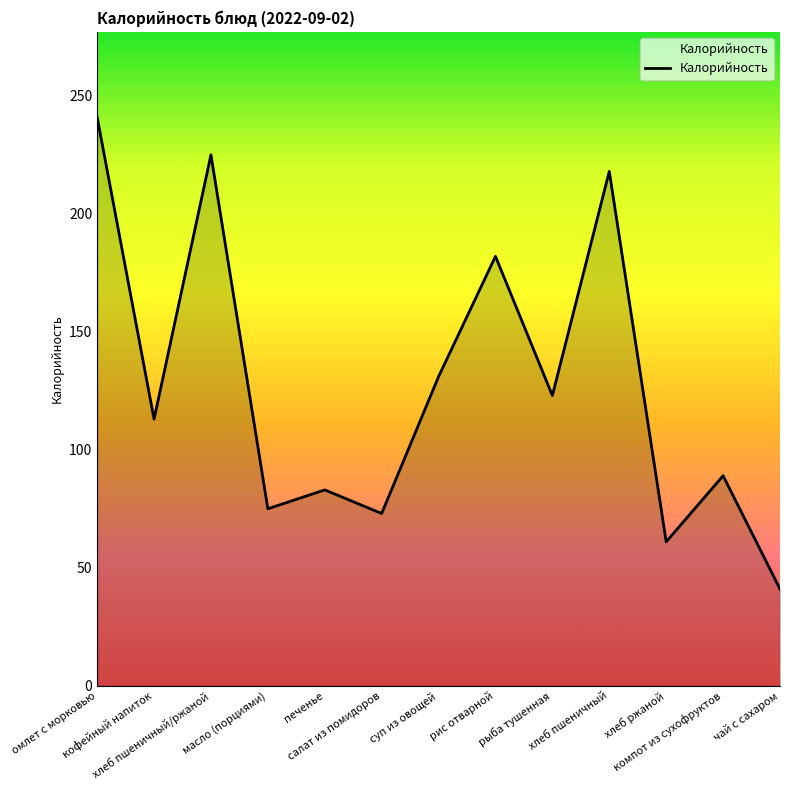

What is the difference between the values at печенье and чай с сахаром?

42